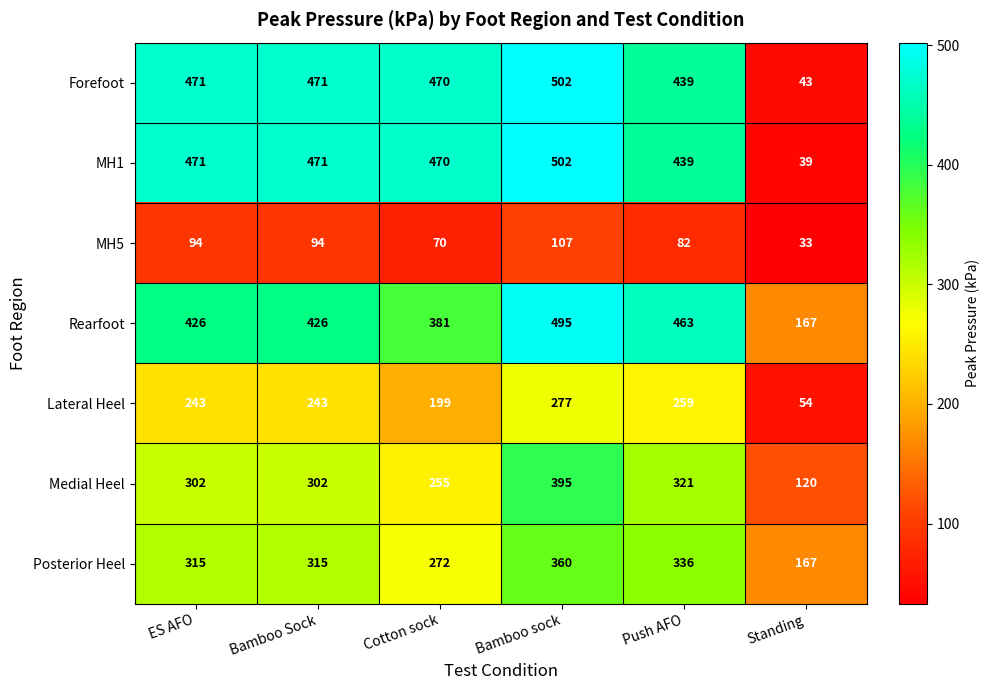

Count the number of data series in this chart.

7